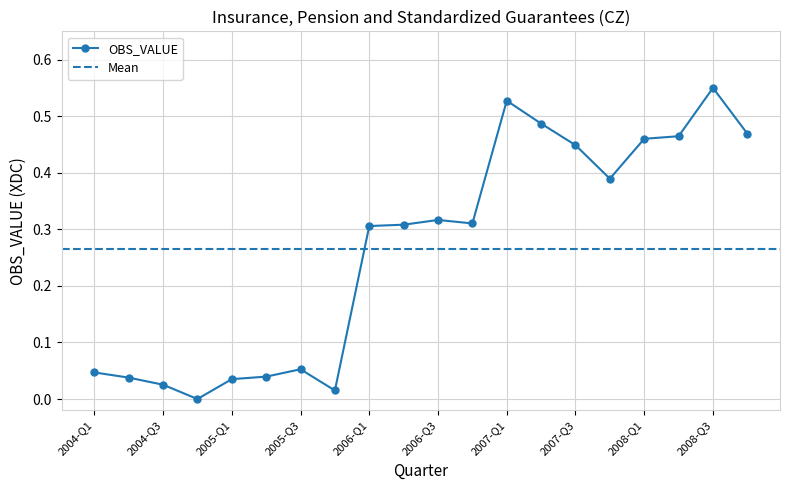

Where is the data nearest to the value 0?

2004-Q4